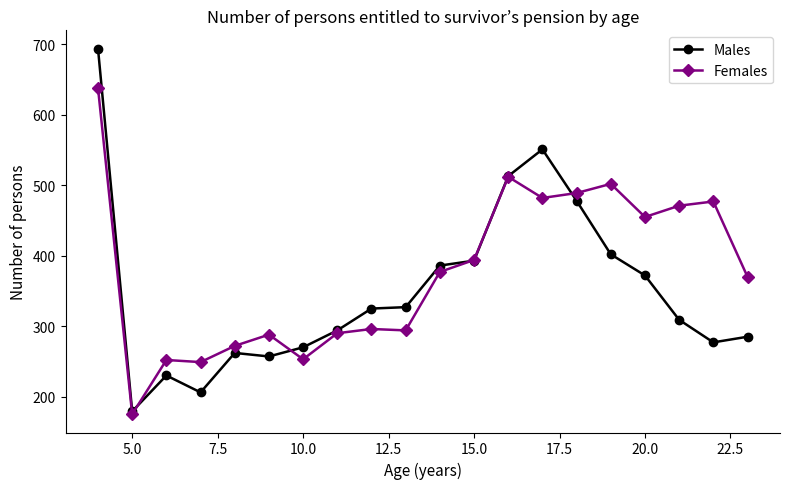

What is the lowest value of the Males series?

179